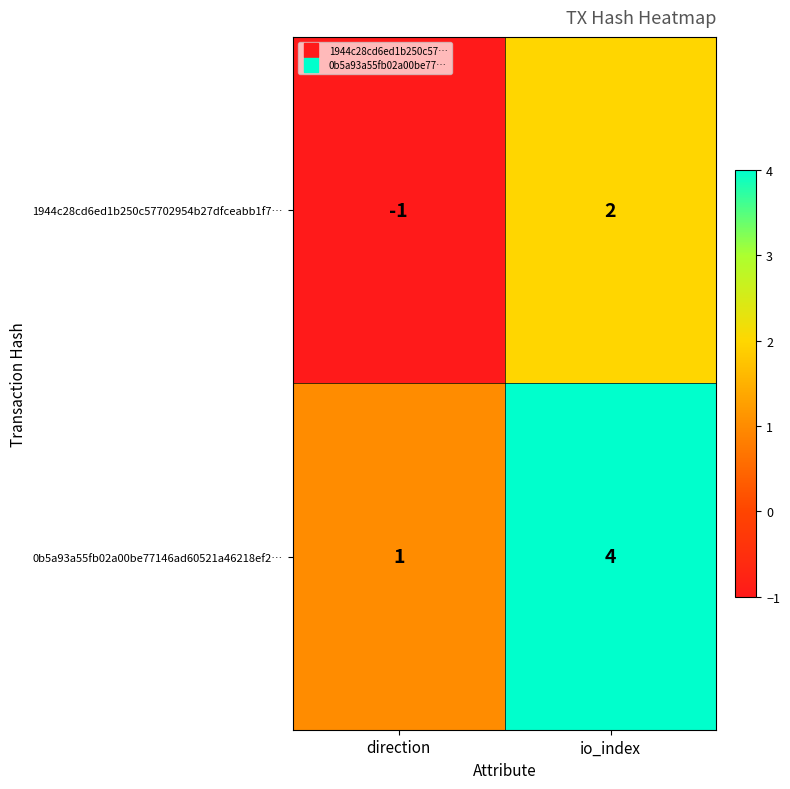

At which label is 1944c28cd6ed1b250c57702954b27dfceabb1f7… closest to 0?

direction